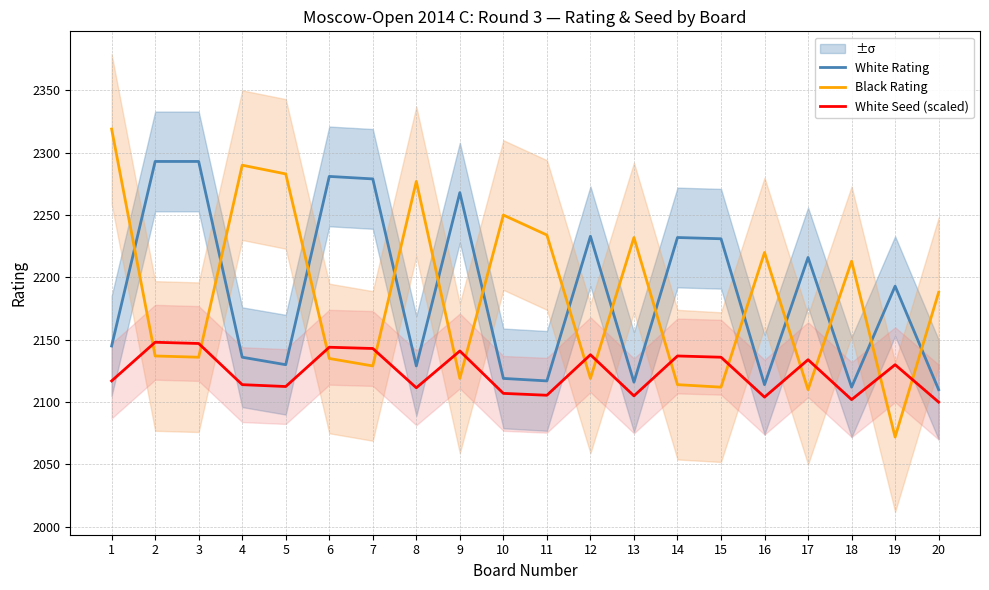

How many categories are shown in the chart?

20